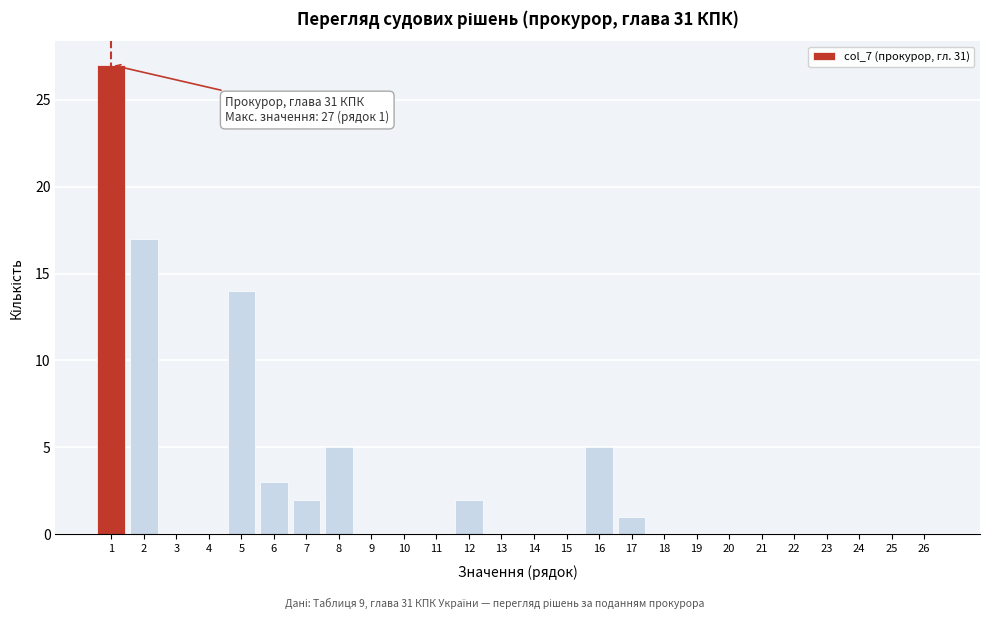

Reading left to right, transcribe all the data shown in this chart.

1=27	2=17	3=0	4=0	5=14	6=3	7=2	8=5	9=0	10=0	11=0	12=2	13=0	14=0	15=0	16=5	17=1	18=0	19=0	20=0	21=0	22=0	23=0	24=0	25=0	26=0